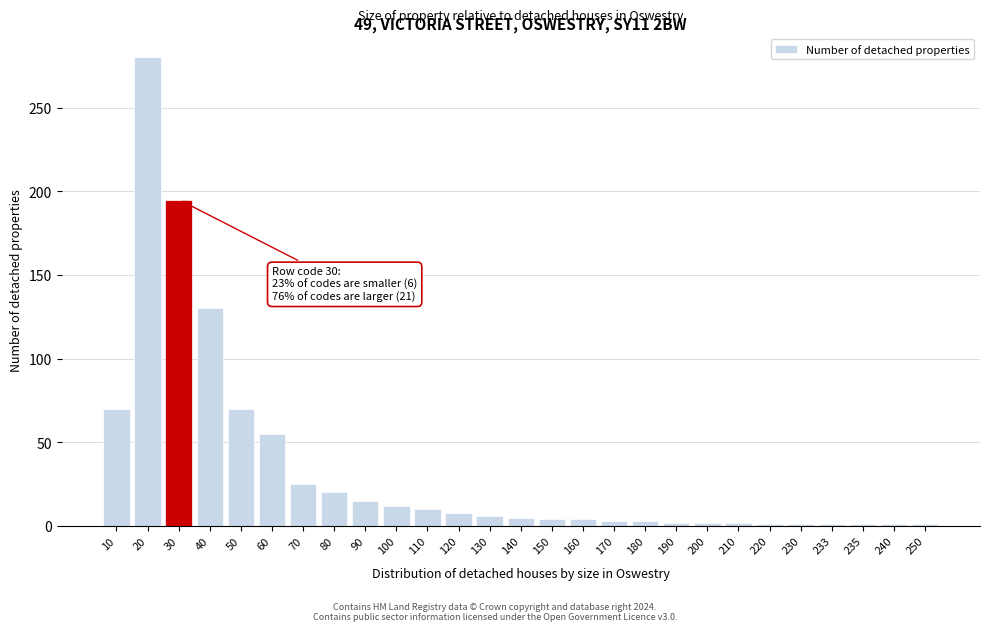

What is the sum of all values?

927